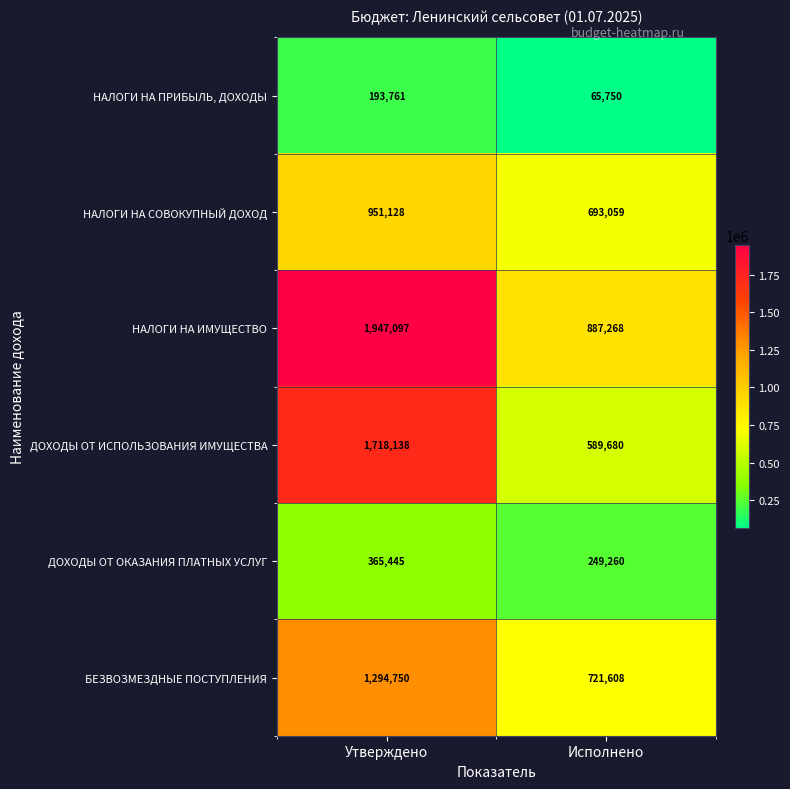

What is the difference between the ДОХОДЫ ОТ ИСПОЛЬЗОВАНИЯ ИМУЩЕСТВА values at Утверждено and Исполнено?

1128458